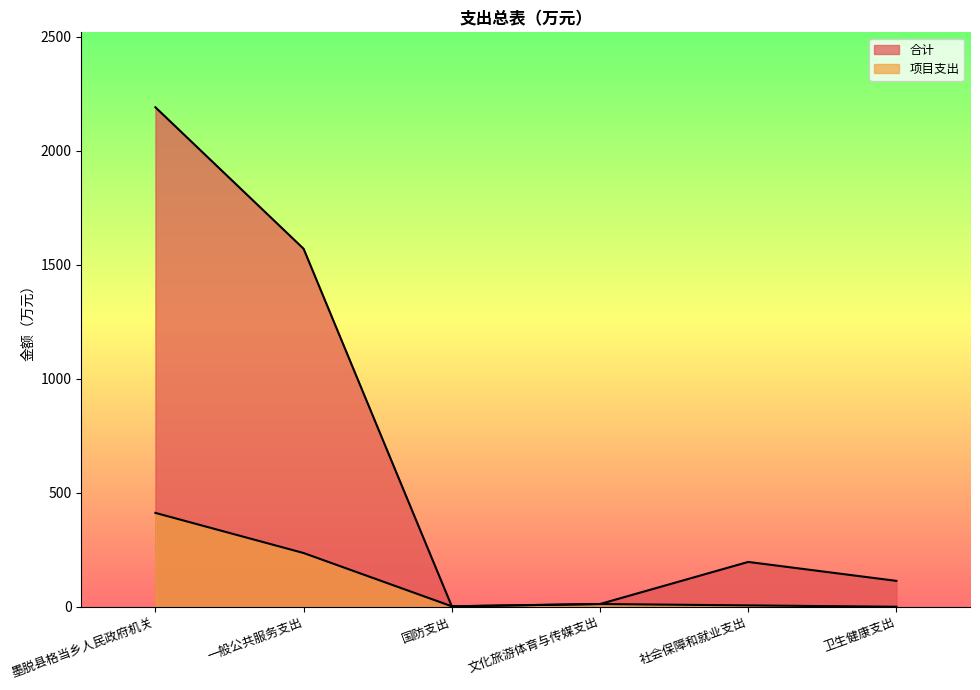

Is the value of 合计 at 墨脱县格当乡人民政府机关 greater than the value of 项目支出 at 卫生健康支出?

Yes